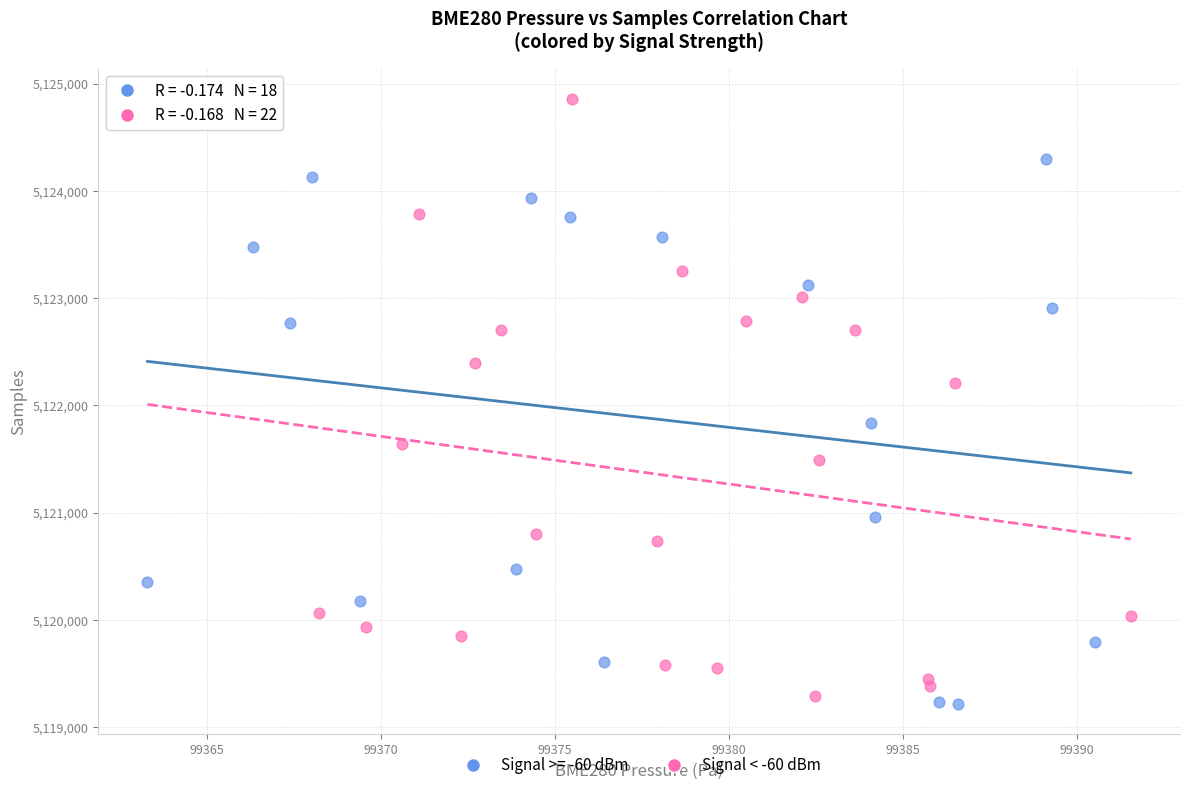

Which series contains the highest Y value?

Signal < -60 dBm